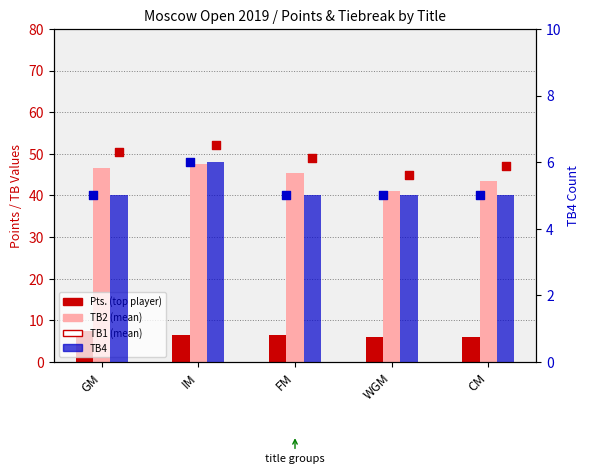

At which category is the sum across all series the highest?

IM